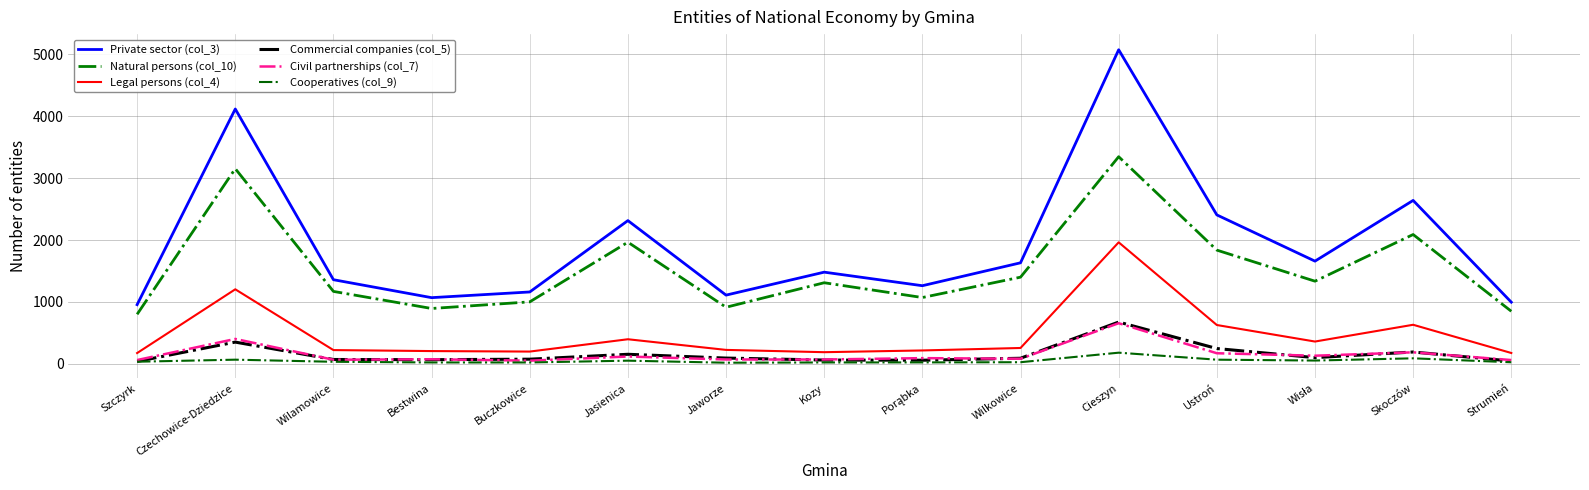

True or false: Civil partnerships (col_7) has a value of 103 at Strumień.

False